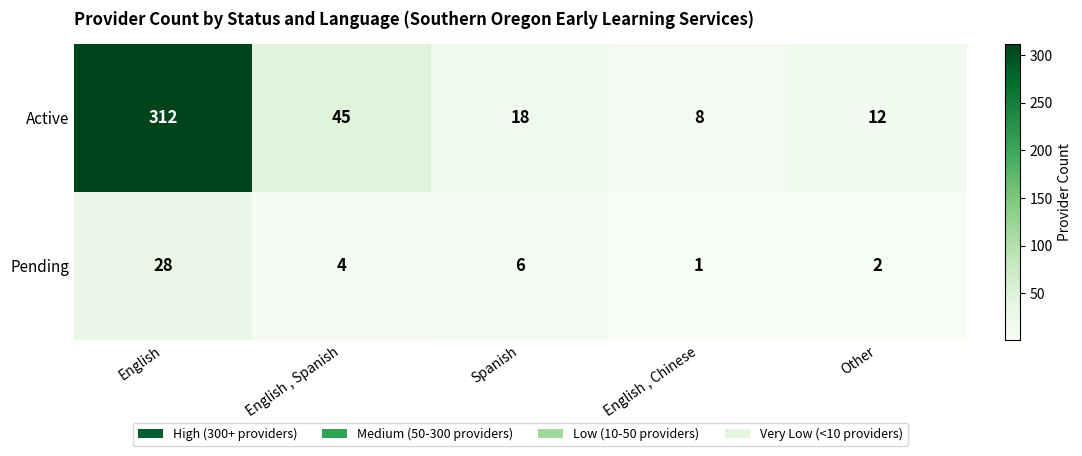

What is the total value across all series at English , Chinese?

9